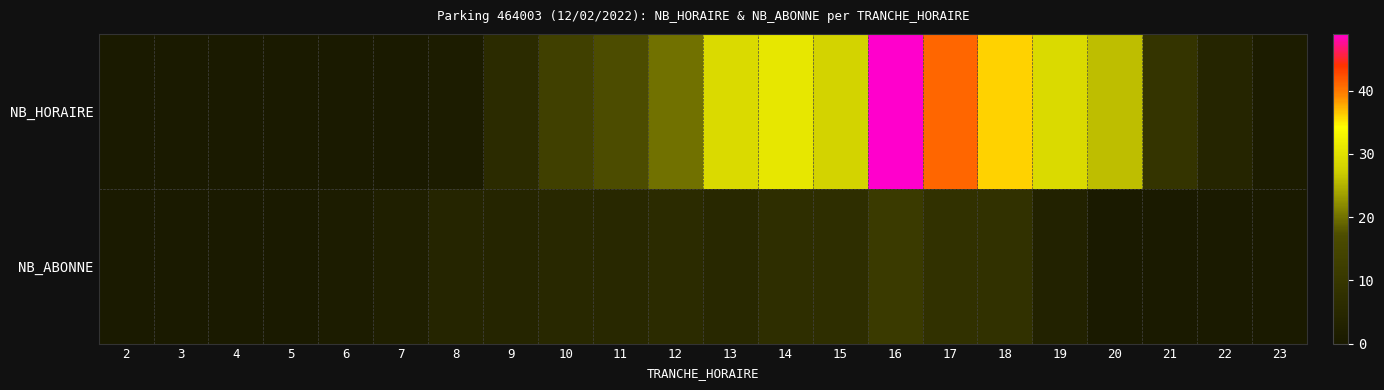

At how many categories does at least one series exceed 40?

2